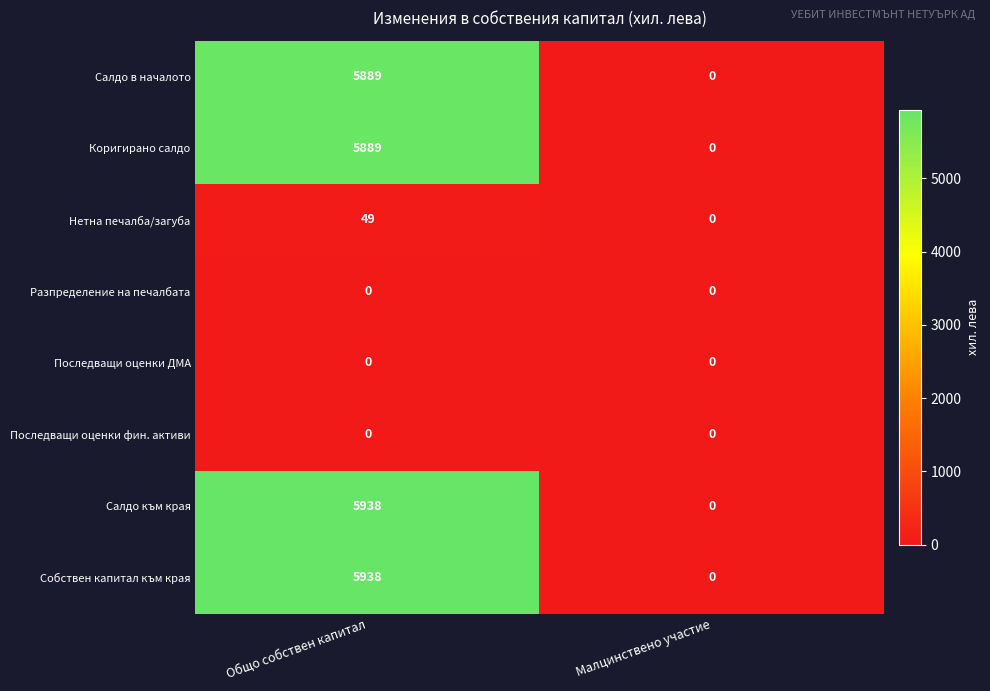

At which category is the sum across all series the highest?

Общо собствен капитал